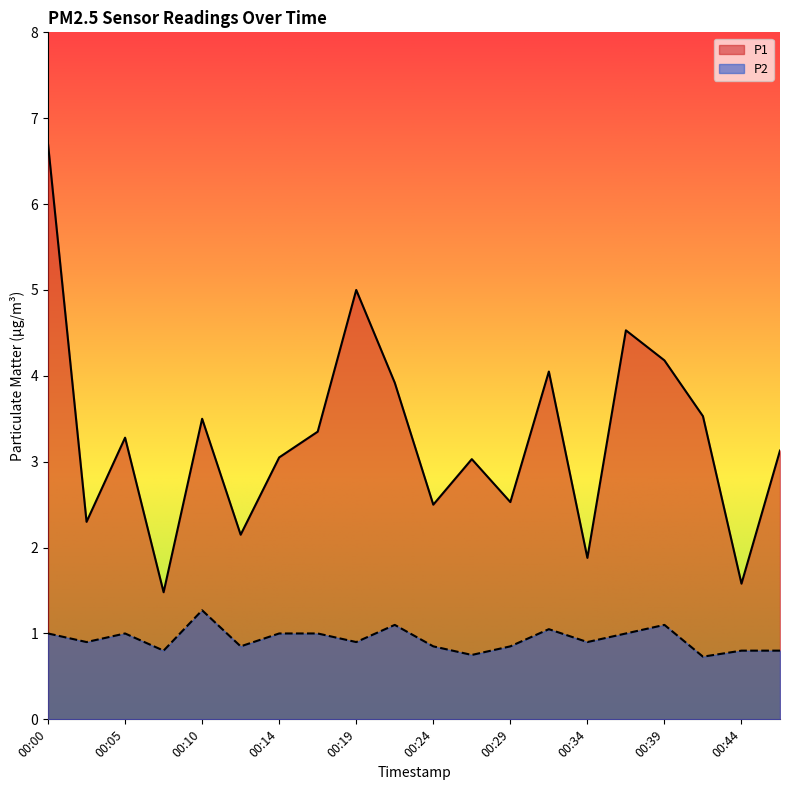

Where is the first local minimum for P1?

00:02